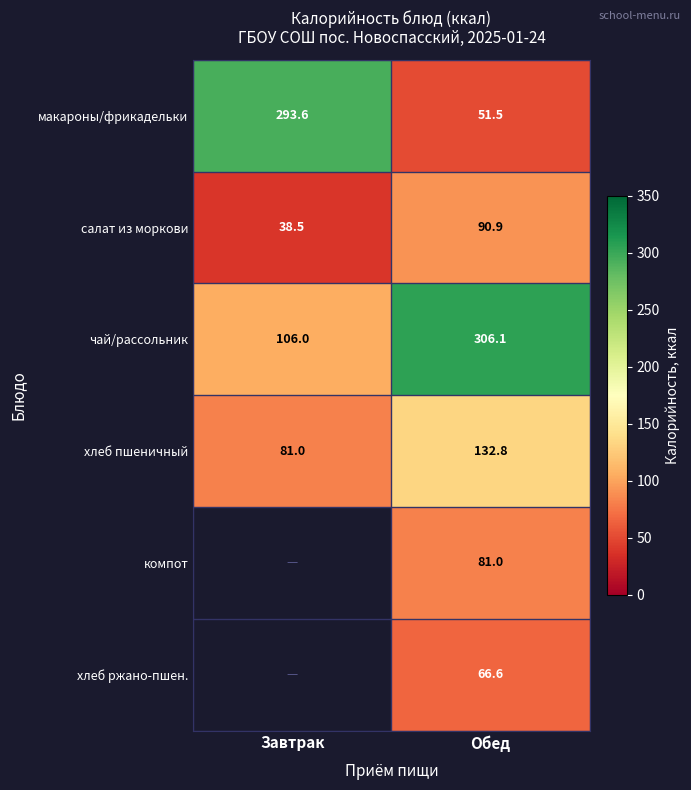

Which category has the highest value in the макароны/фрикадельки series?

Завтрак